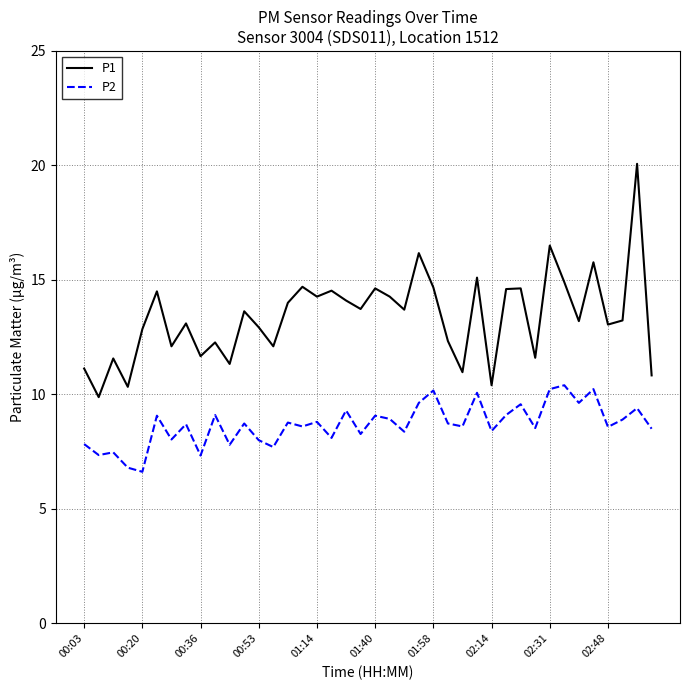

What is the minimum value for P1?

9.9